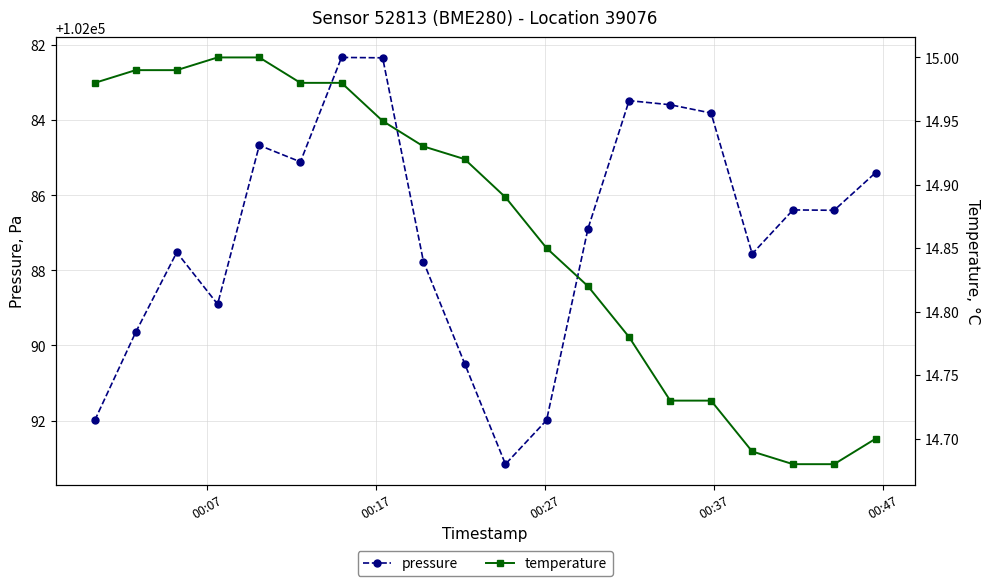

What is the value of the pressure point at the 11th from the left?

102093.2